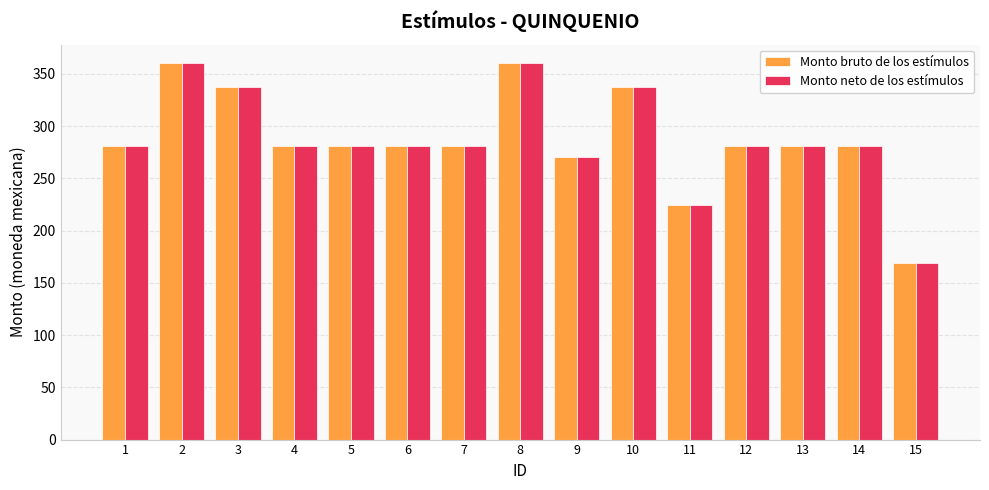

Reading left to right, transcribe all the data shown in this chart.

Monto bruto de los estímulos: 1=281.3	2=360.1	3=337.6	4=281.3	5=281.3	6=281.3	7=281.3	8=360.1	9=270.3	10=337.6	11=225.0	12=281.3	13=281.3	14=281.3	15=168.8
Monto neto de los estímulos: 1=281.3	2=360.1	3=337.6	4=281.3	5=281.3	6=281.3	7=281.3	8=360.1	9=270.3	10=337.6	11=225.0	12=281.3	13=281.3	14=281.3	15=168.8